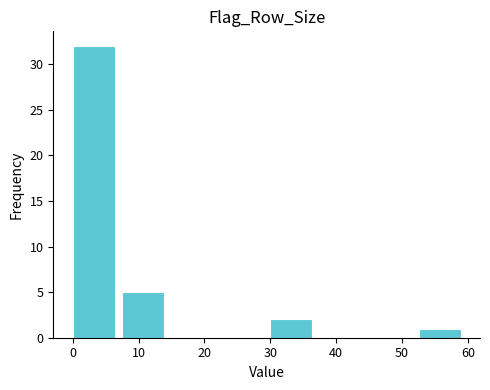

How tall is the bar that spans 0.0 to 7.5 on the x-axis? Neither the bar edges nor the heights are printed on the chart, so give them approximately, as read against the axes.

32